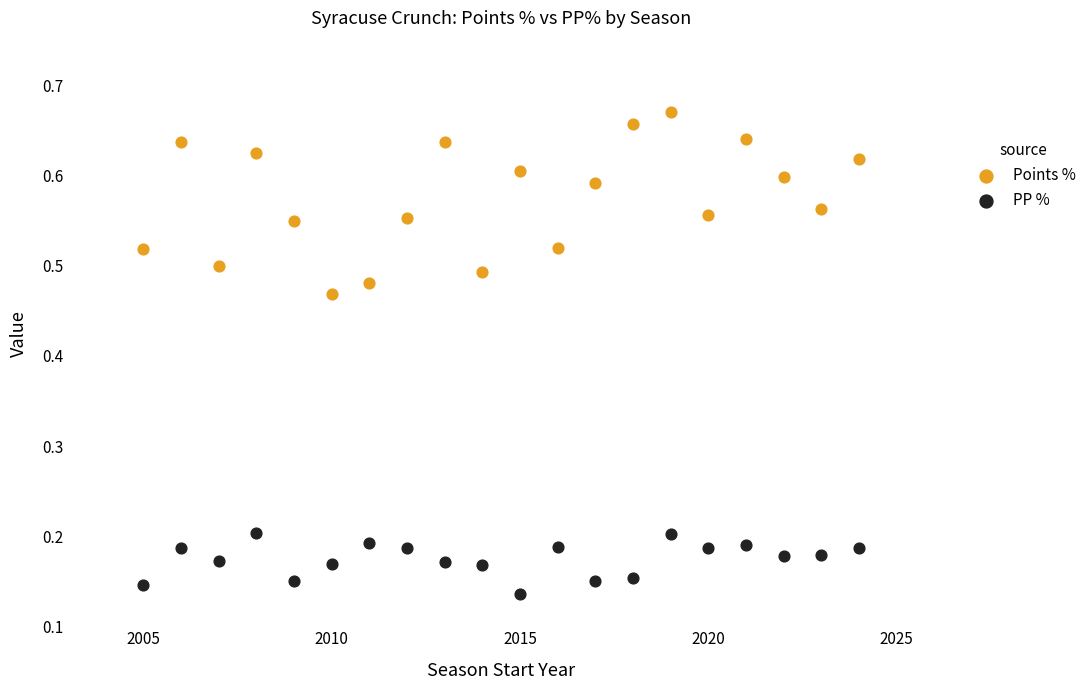

What are all the series names shown in the legend?

Points %, PP %